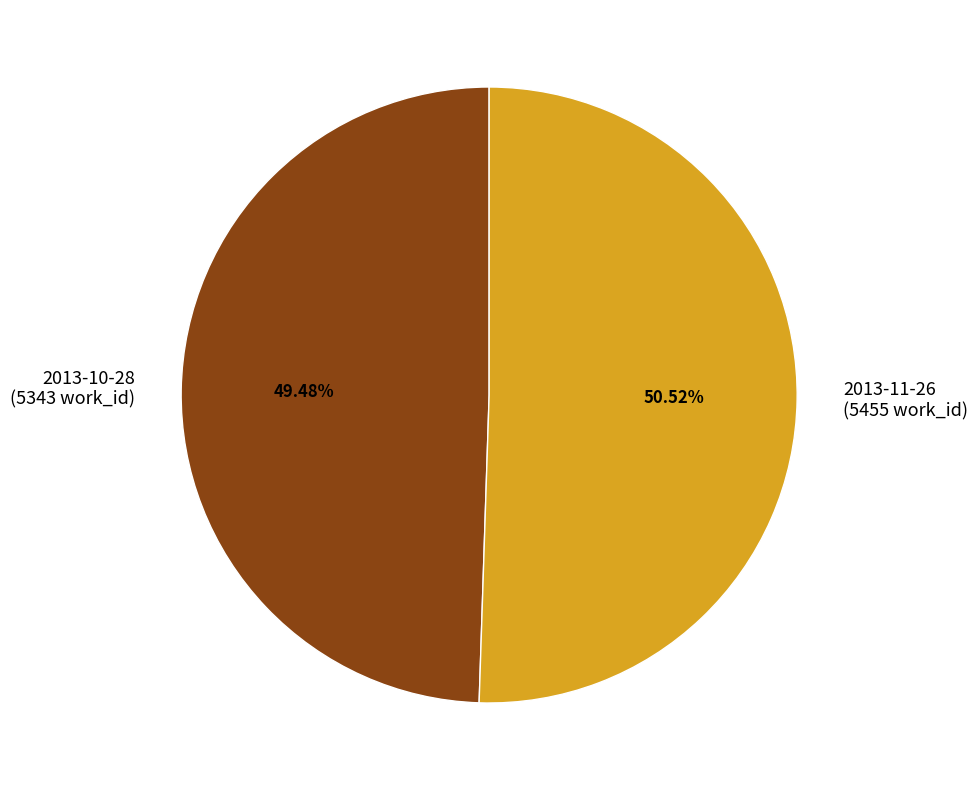

Between 2013-10-28 (5343 work_id) and 2013-11-26 (5455 work_id), which is larger?

2013-11-26 (5455 work_id)